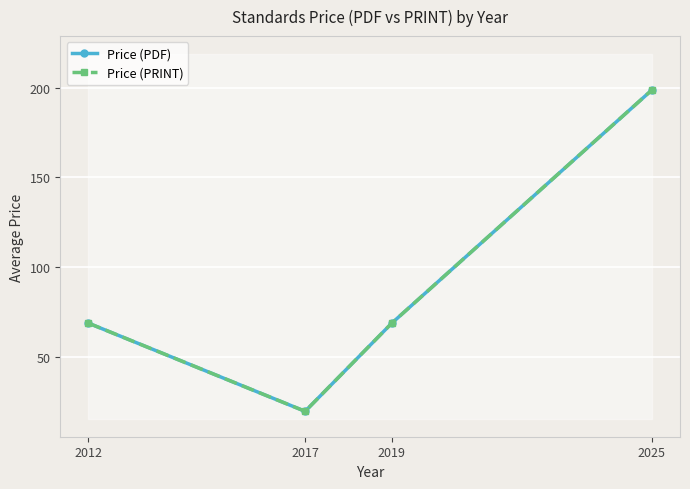

Which series has the largest total across all categories?

Price (PDF)